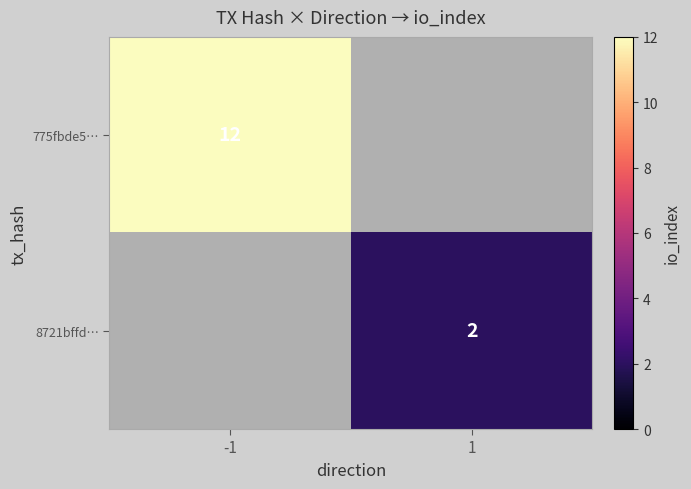

True or false: 775fbde5… has a value of 12 at -1.

True